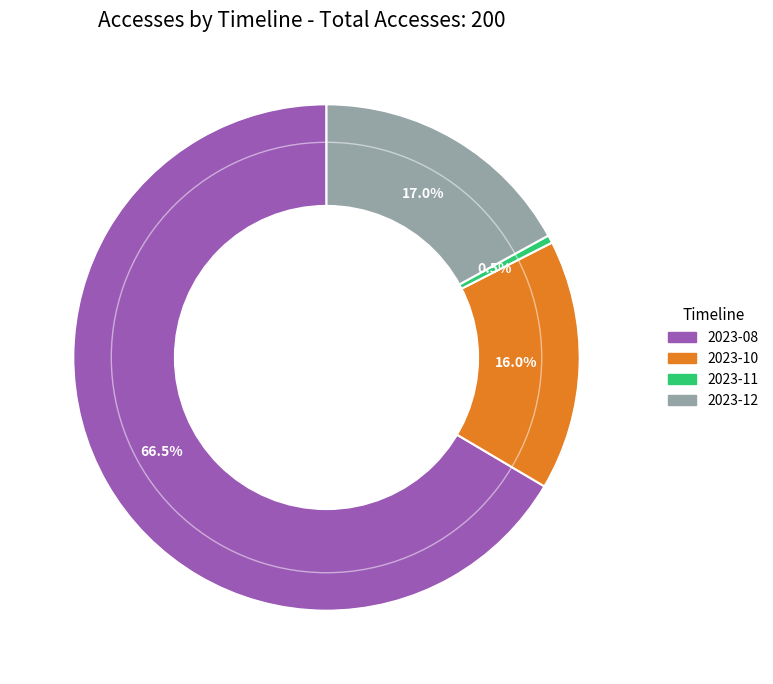

Does any single category account for the majority?

Yes